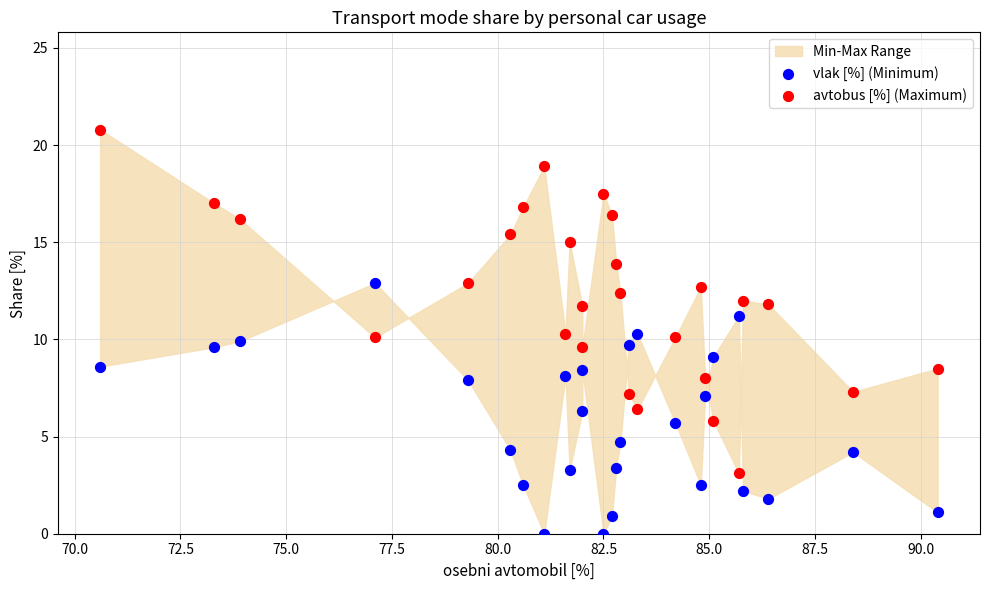

Which series has the largest Y range (max minus min)?

avtobus [%] (Maximum)